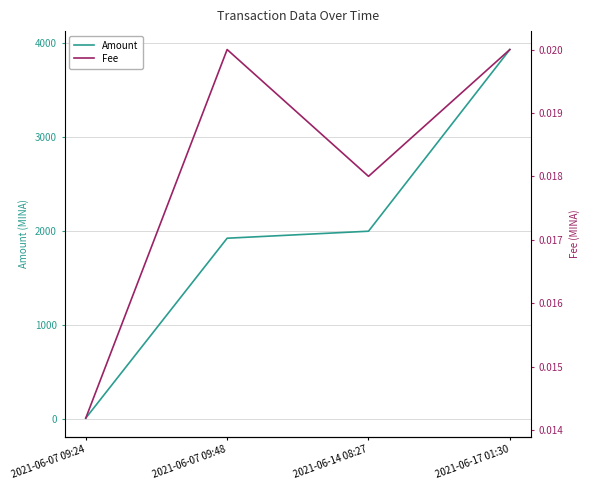

True or false: Amount has a value of 1344.9 at 2021-06-07 09:48.

False